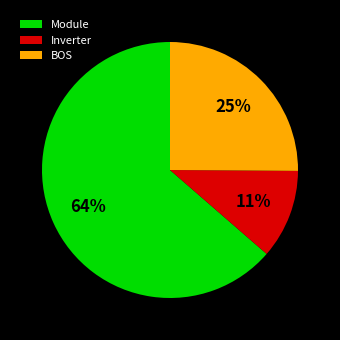

What is the largest slice in the pie chart?

Module